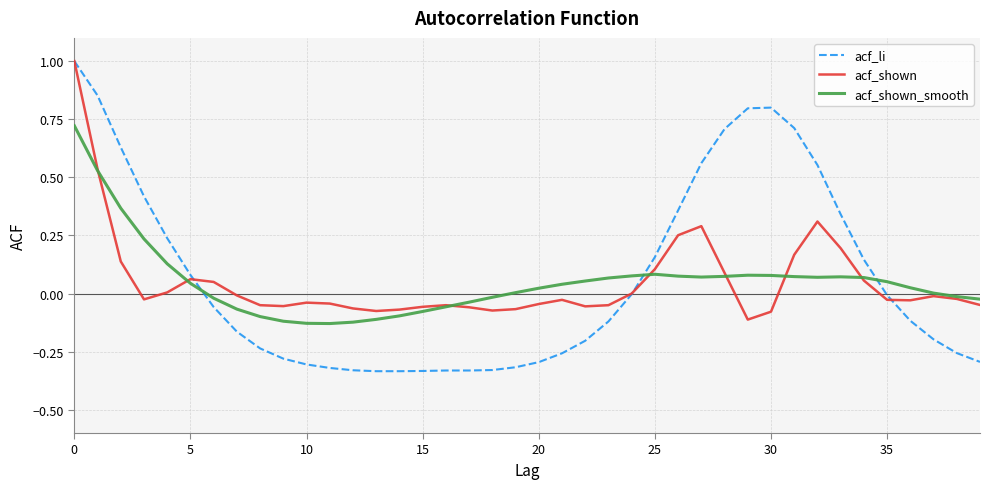

How many lines are shown in the chart?

3